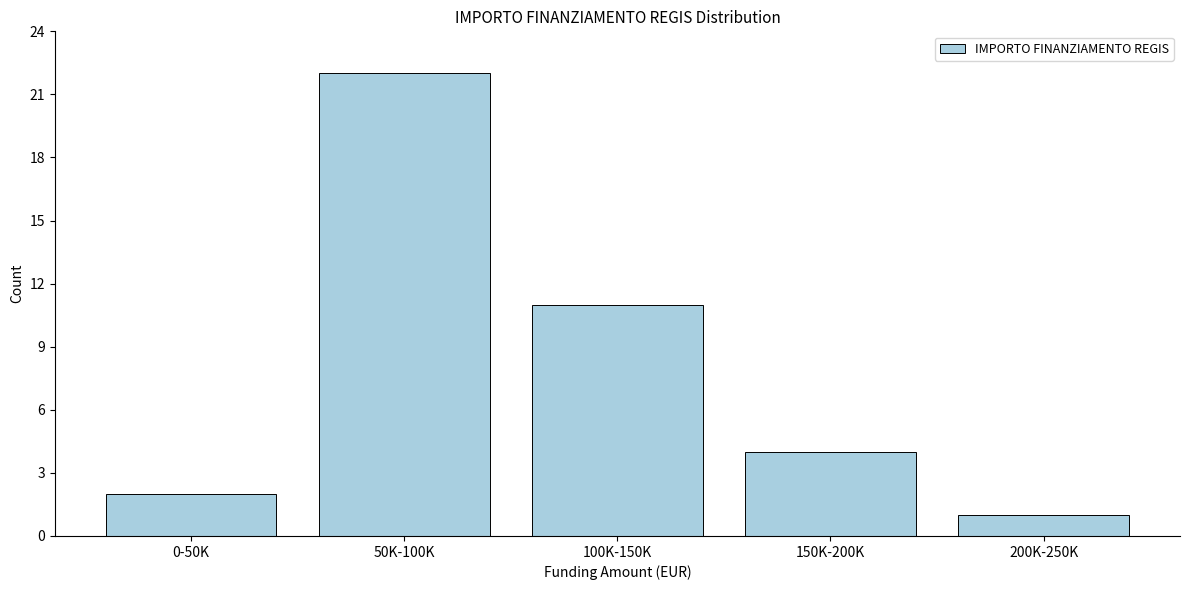

Reading left to right, transcribe all the data shown in this chart.

2	22	11	4	1